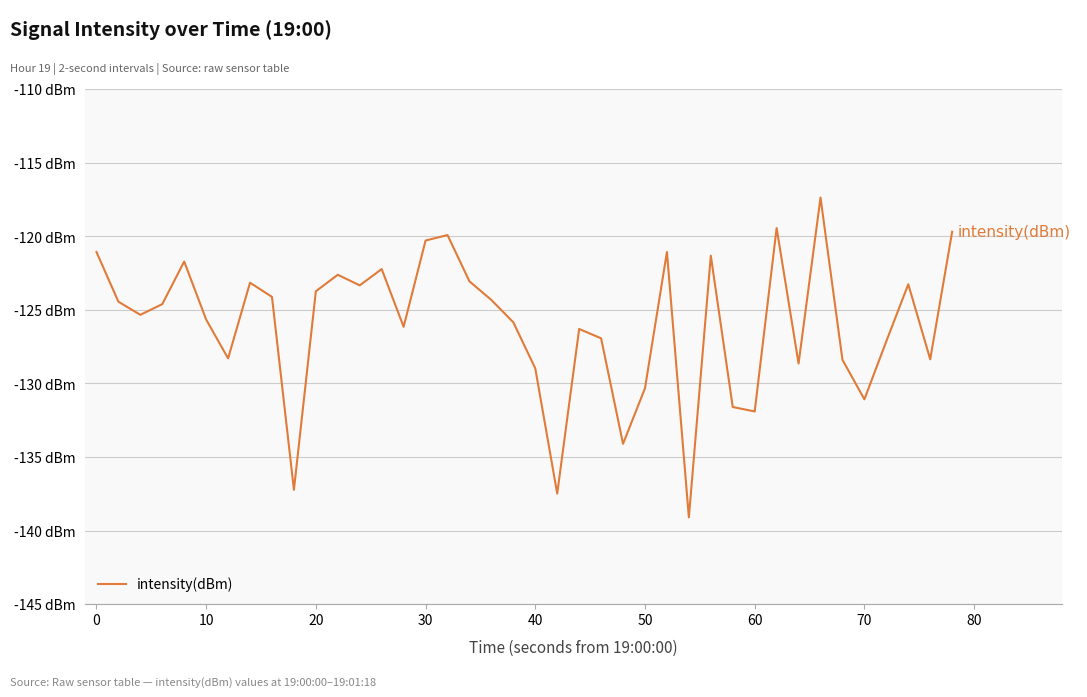

Reading left to right, what are all the values shown in this chart?

-121.1	-124.4	-125.3	-124.6	-121.7	-125.7	-128.3	-123.1	-124.1	-137.2	-123.7	-122.6	-123.3	-122.2	-126.1	-120.3	-119.9	-123.1	-124.3	-125.8	-129.0	-137.5	-126.3	-126.9	-134.1	-130.3	-121.1	-139.1	-121.3	-131.6	-131.9	-119.4	-128.6	-117.4	-128.4	-131.1	-127.1	-123.3	-128.4	-119.7